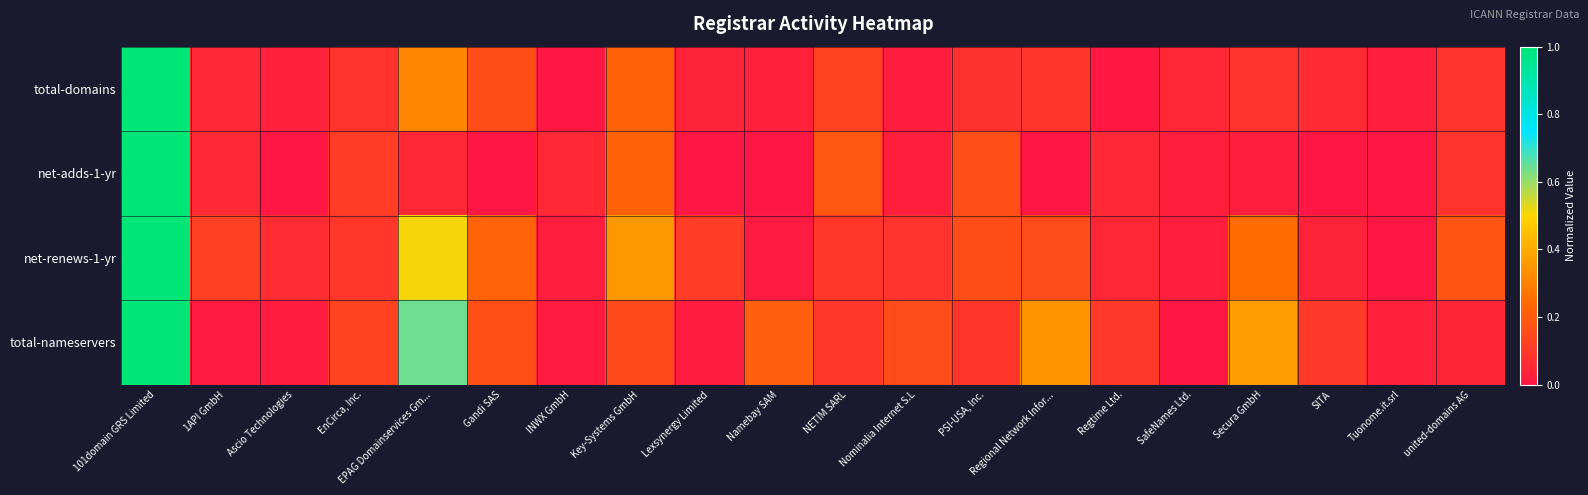

Reading left to right, list all the values displayed in this chart.

total-domains: 101domain GRS Limited=1.0	1API GmbH=0.1	Ascio Technologies=0.0	EnCirca, Inc.=0.1	EPAG Domainservices Gm...=0.3	Gandi SAS=0.2	INWX GmbH=0.0	Key-Systems GmbH=0.2	Lexsynergy Limited=0.0	Namebay SAM=0.0	NETIM SARL=0.1	Nominalia Internet S.L=0.0	PSI-USA, Inc.=0.1	Regional Network Infor...=0.1	Regtime Ltd.=0.0	SafeNames Ltd.=0.1	Secura GmbH=0.1	SITA=0.1	Tuonome.it.srl=0.0	united-domains AG=0.1
net-adds-1-yr: 101domain GRS Limited=1.0	1API GmbH=0.1	Ascio Technologies=0.0	EnCirca, Inc.=0.1	EPAG Domainservices Gm...=0.1	Gandi SAS=0.0	INWX GmbH=0.1	Key-Systems GmbH=0.2	Lexsynergy Limited=0.0	Namebay SAM=0.0	NETIM SARL=0.2	Nominalia Internet S.L=0.0	PSI-USA, Inc.=0.2	Regional Network Infor...=0.0	Regtime Ltd.=0.1	SafeNames Ltd.=0.0	Secura GmbH=0.0	SITA=0.0	Tuonome.it.srl=0.0	united-domains AG=0.1
net-renews-1-yr: 101domain GRS Limited=1.0	1API GmbH=0.1	Ascio Technologies=0.1	EnCirca, Inc.=0.1	EPAG Domainservices Gm...=0.5	Gandi SAS=0.2	INWX GmbH=0.0	Key-Systems GmbH=0.4	Lexsynergy Limited=0.1	Namebay SAM=0.0	NETIM SARL=0.1	Nominalia Internet S.L=0.1	PSI-USA, Inc.=0.2	Regional Network Infor...=0.2	Regtime Ltd.=0.0	SafeNames Ltd.=0.0	Secura GmbH=0.2	SITA=0.0	Tuonome.it.srl=0.0	united-domains AG=0.2
total-nameservers: 101domain GRS Limited=1.0	1API GmbH=0.0	Ascio Technologies=0.0	EnCirca, Inc.=0.1	EPAG Domainservices Gm...=0.6	Gandi SAS=0.2	INWX GmbH=0.0	Key-Systems GmbH=0.1	Lexsynergy Limited=0.0	Namebay SAM=0.2	NETIM SARL=0.1	Nominalia Internet S.L=0.2	PSI-USA, Inc.=0.1	Regional Network Infor...=0.3	Regtime Ltd.=0.1	SafeNames Ltd.=0.0	Secura GmbH=0.4	SITA=0.1	Tuonome.it.srl=0.0	united-domains AG=0.0